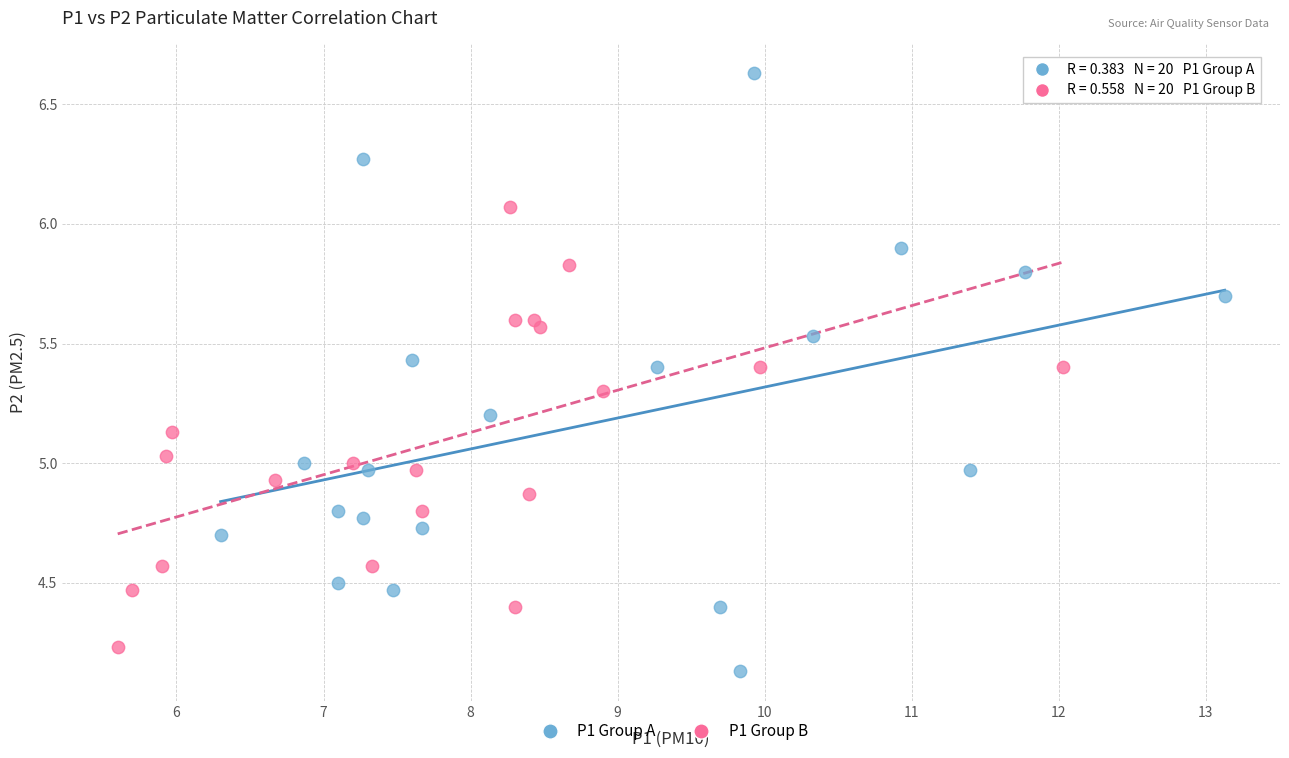

Which series has the largest Y range (max minus min)?

P1 Group A